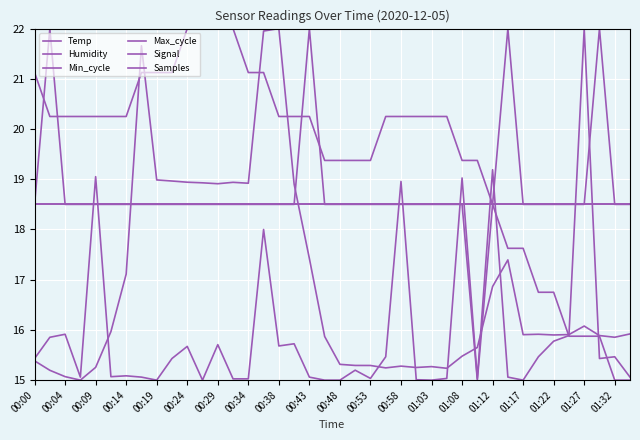

What is the sum of all Min_cycle values?

740.0